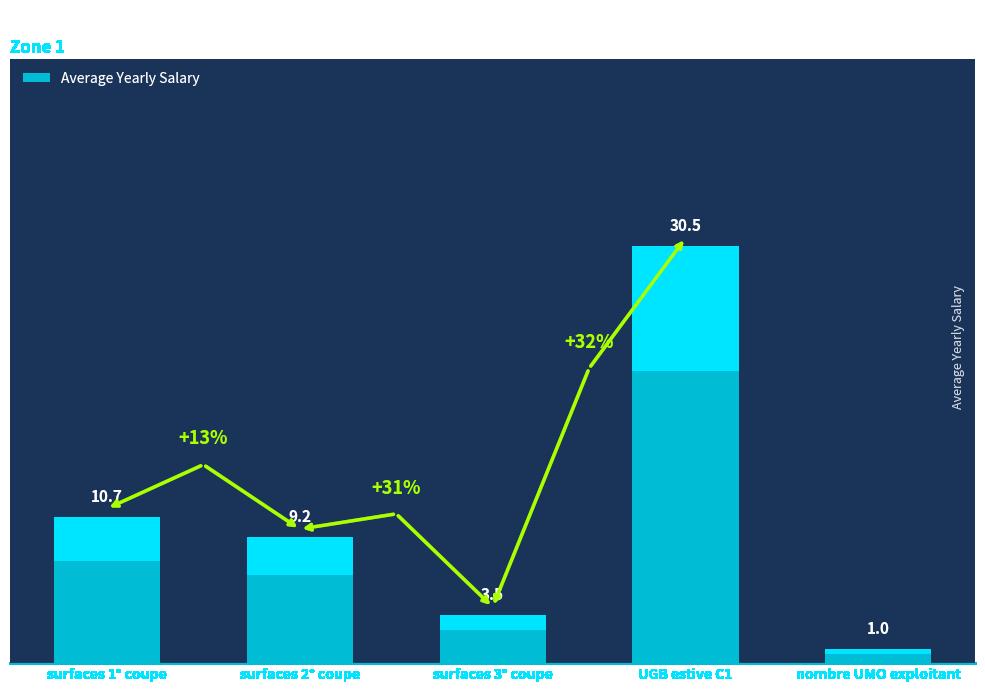

At which label is the value closest to 15?

surfaces 1° coupe